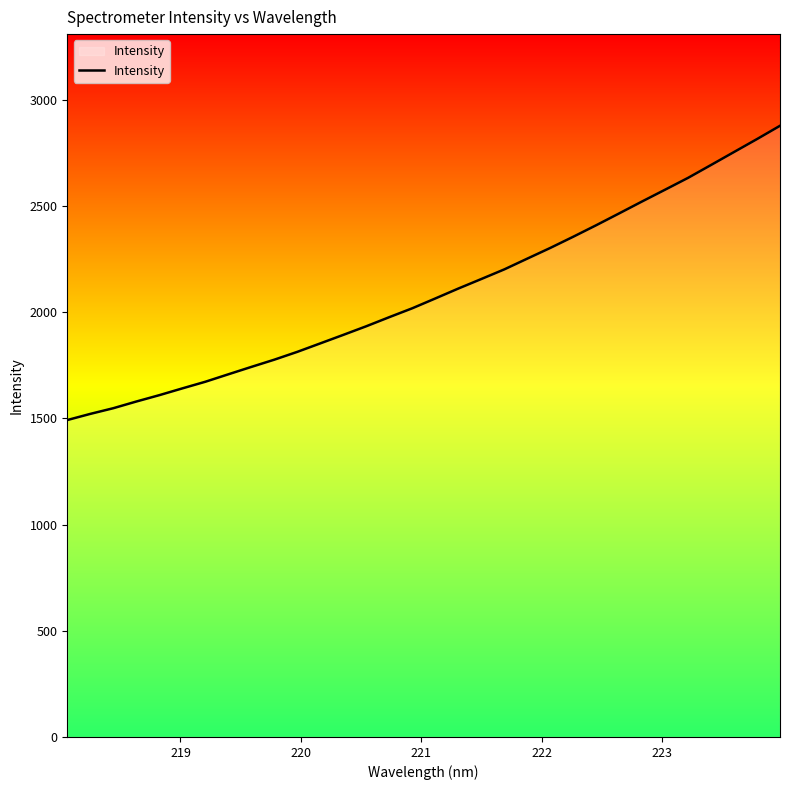

What is the minimum value shown in the chart?

1492.4